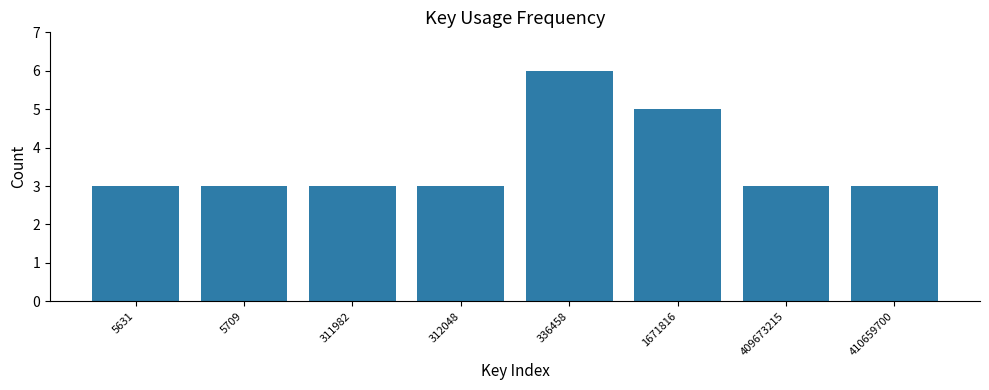

Reading right to left, what are all the values shown in this chart?

410659700=3	409673215=3	1671816=5	336458=6	312048=3	311982=3	5709=3	5631=3